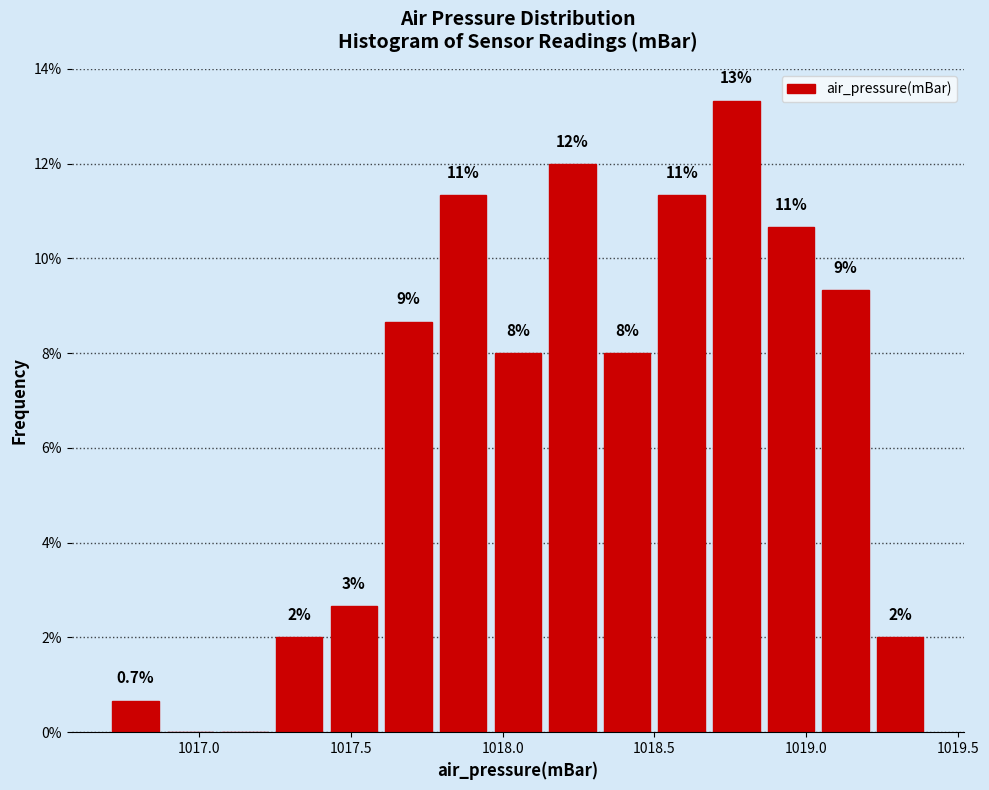

Read against the x-axis, roughly where is the centre of the tallest bar?

1018.75